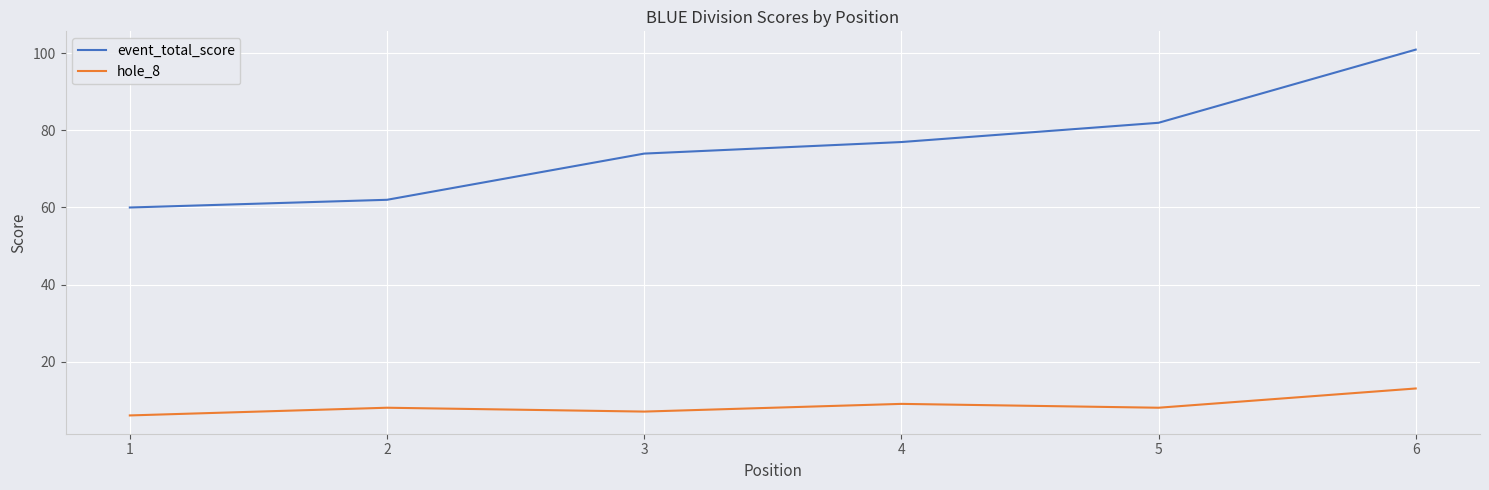

What is the approximate value of event_total_score at 3?

74